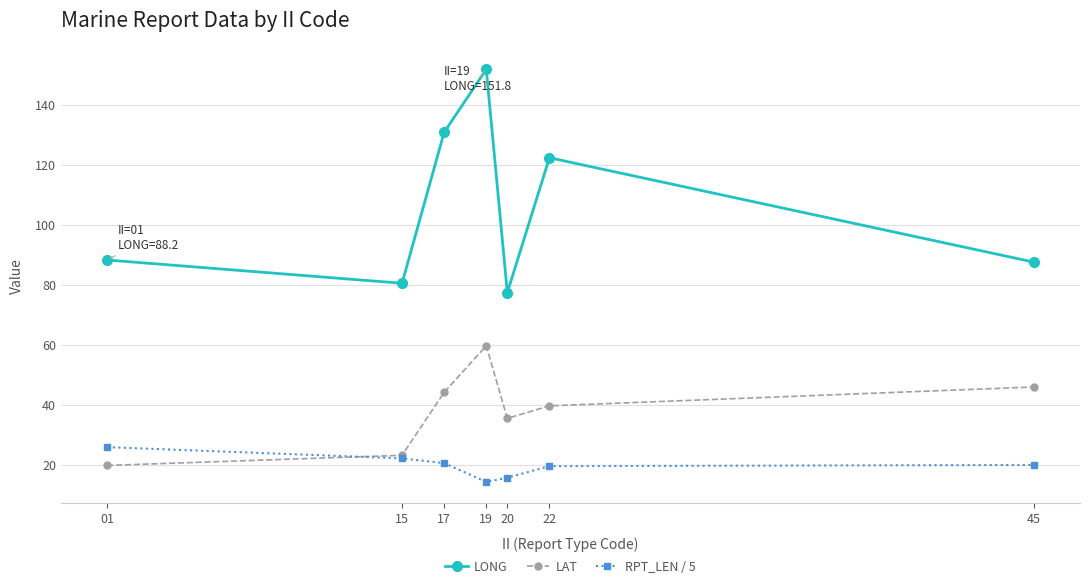

The value of LONG at 01 is 88.2. True or false?

True